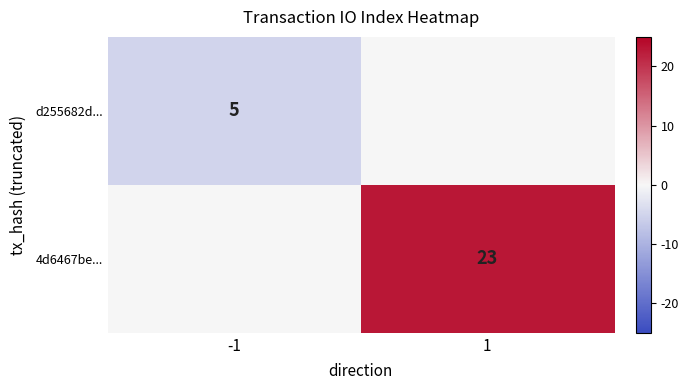

True or false: d255682d... has a value of 8 at -1.

False